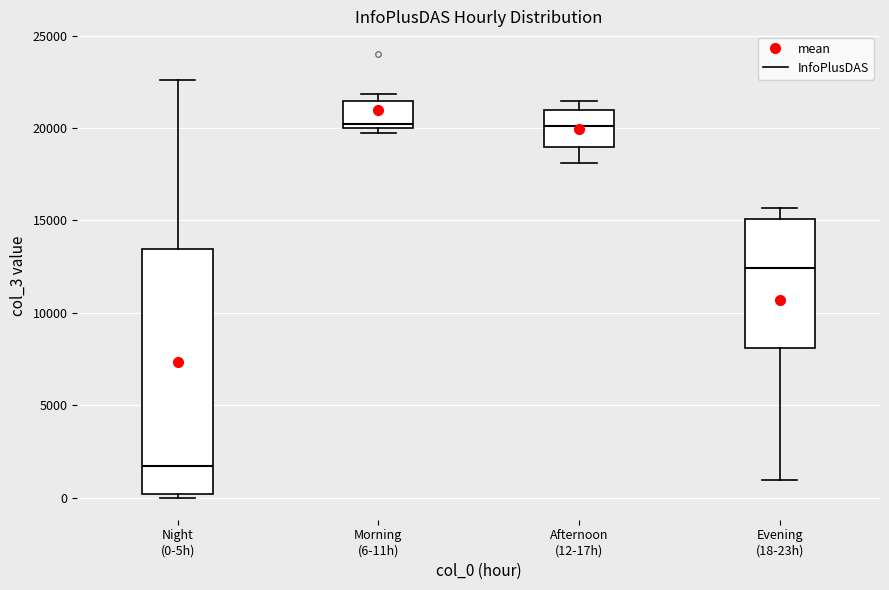

Which box is the tallest, from its lower edge to its upper edge?

Night (0-5h)